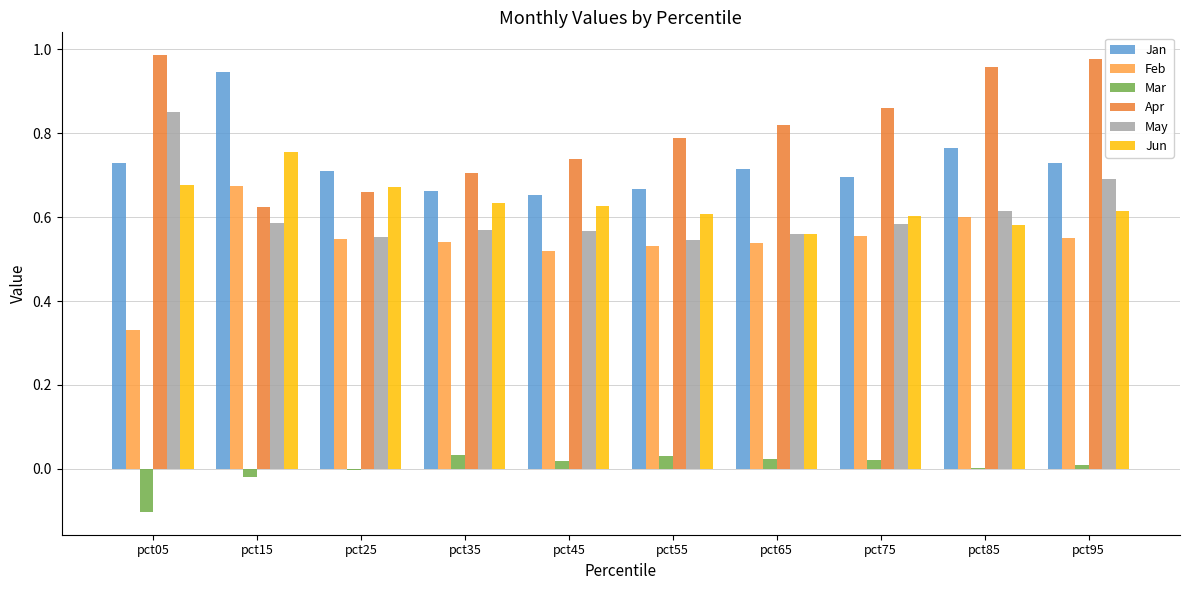

Is the value of Apr at pct75 greater than the value of May at pct45?

Yes